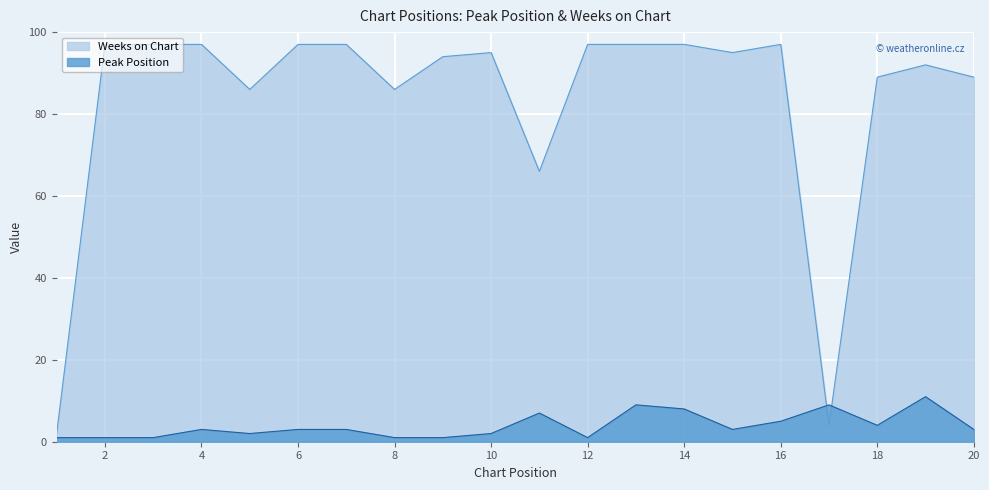

Is it true that Weeks on Chart equals 95 at 15?

True